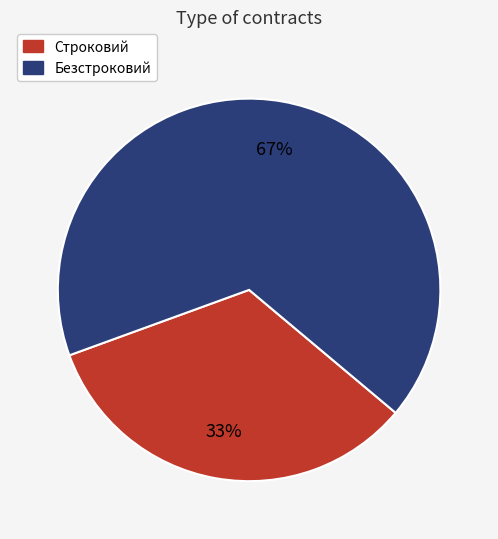

Which category accounts for the majority?

Безстроковий